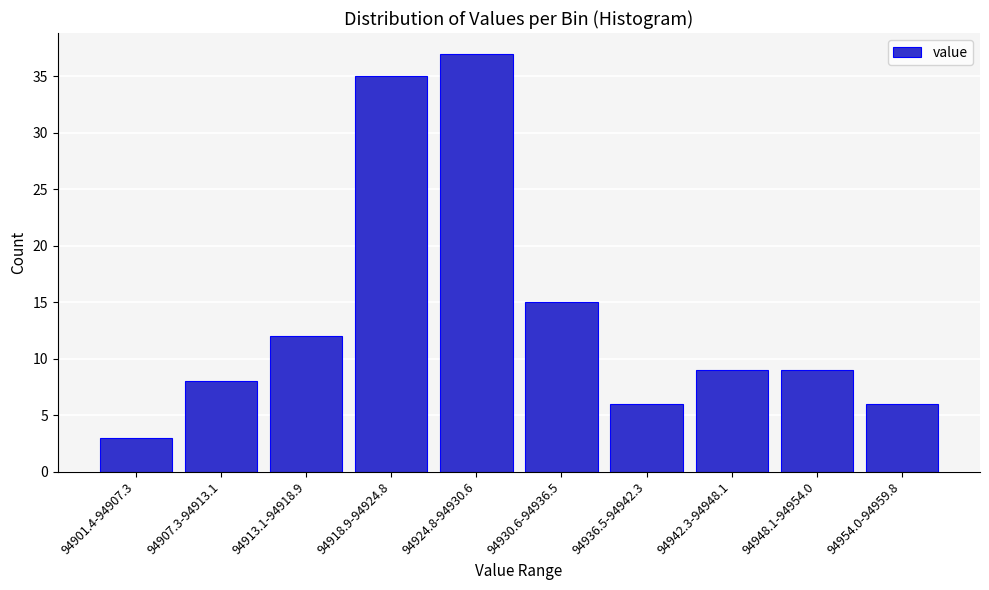

Reading left to right, extract all data points from this chart.

94901.4-94907.3=3	94907.3-94913.1=8	94913.1-94918.9=12	94918.9-94924.8=35	94924.8-94930.6=37	94930.6-94936.5=15	94936.5-94942.3=6	94942.3-94948.1=9	94948.1-94954.0=9	94954.0-94959.8=6